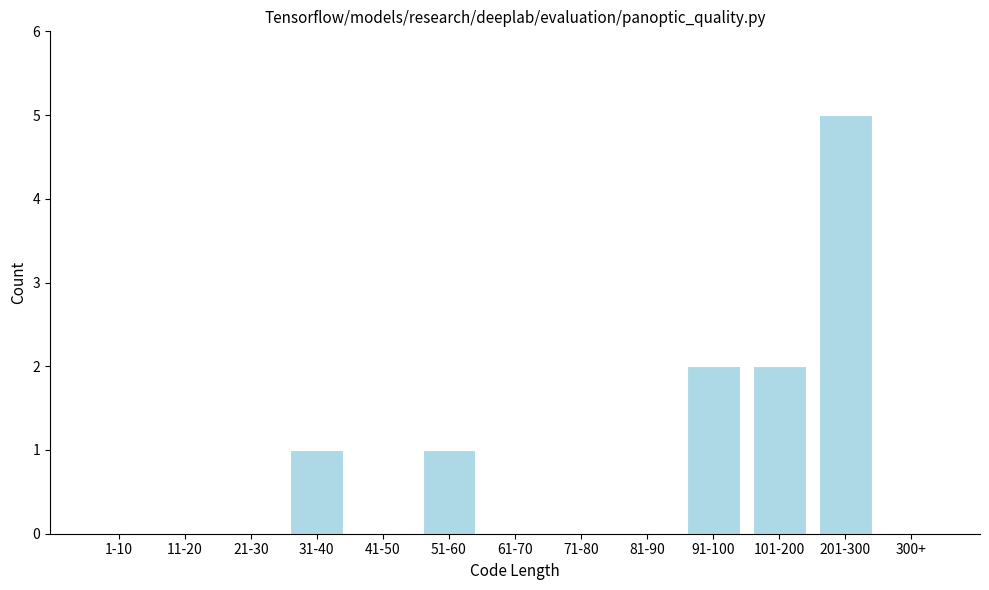

Reading right to left, list all the values displayed in this chart.

300+=0	201-300=5	101-200=2	91-100=2	81-90=0	71-80=0	61-70=0	51-60=1	41-50=0	31-40=1	21-30=0	11-20=0	1-10=0